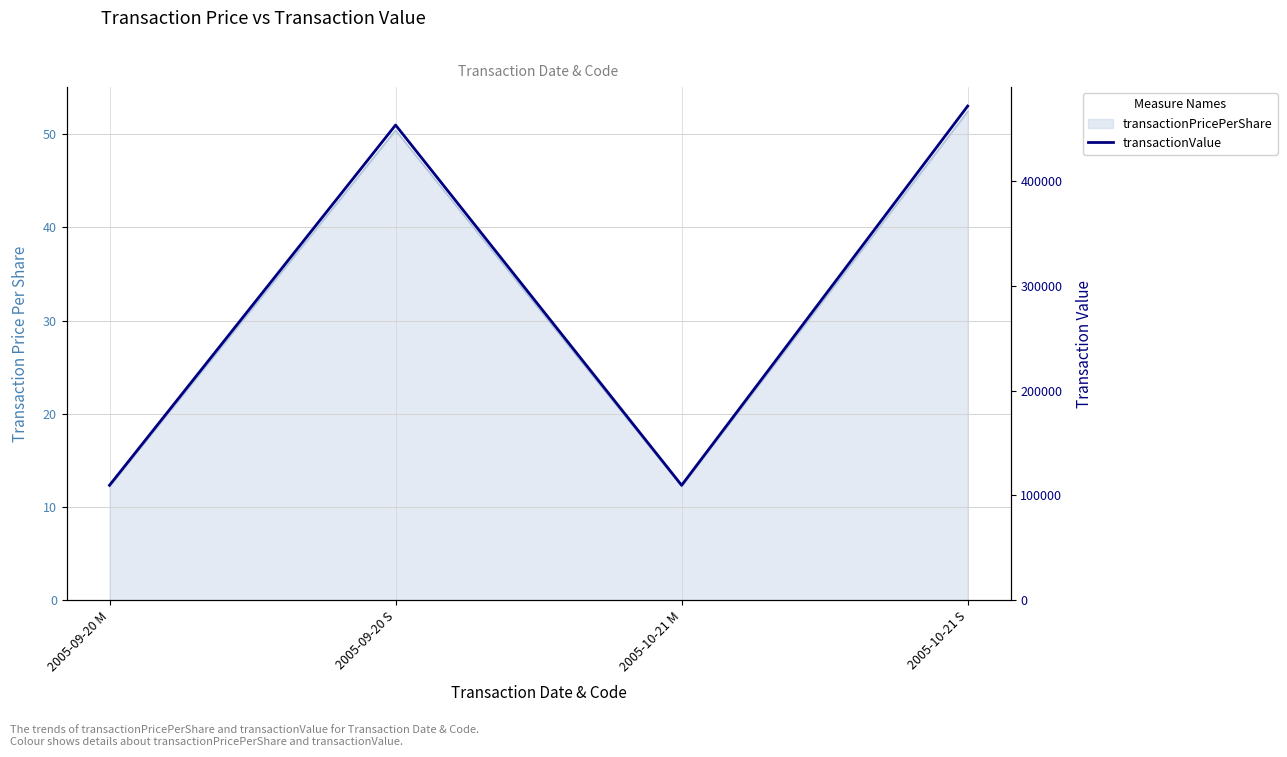

Reading left to right, what are all the values shown in this chart?

2005-09-20 M=109688	2005-09-20 S=453798	2005-10-21 M=109688	2005-10-21 S=471927